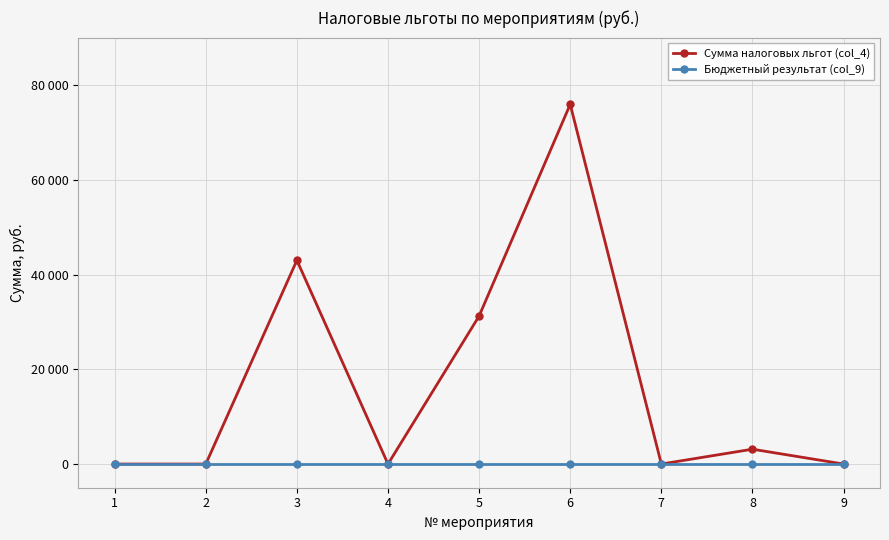

Reading right to left, what are all the values shown in this chart?

Сумма налоговых льгот (col_4): 0	3130	0	75920	31240	0	43000	0	0
Бюджетный результат (col_9): 0	0	0	0	0	0	0	0	0